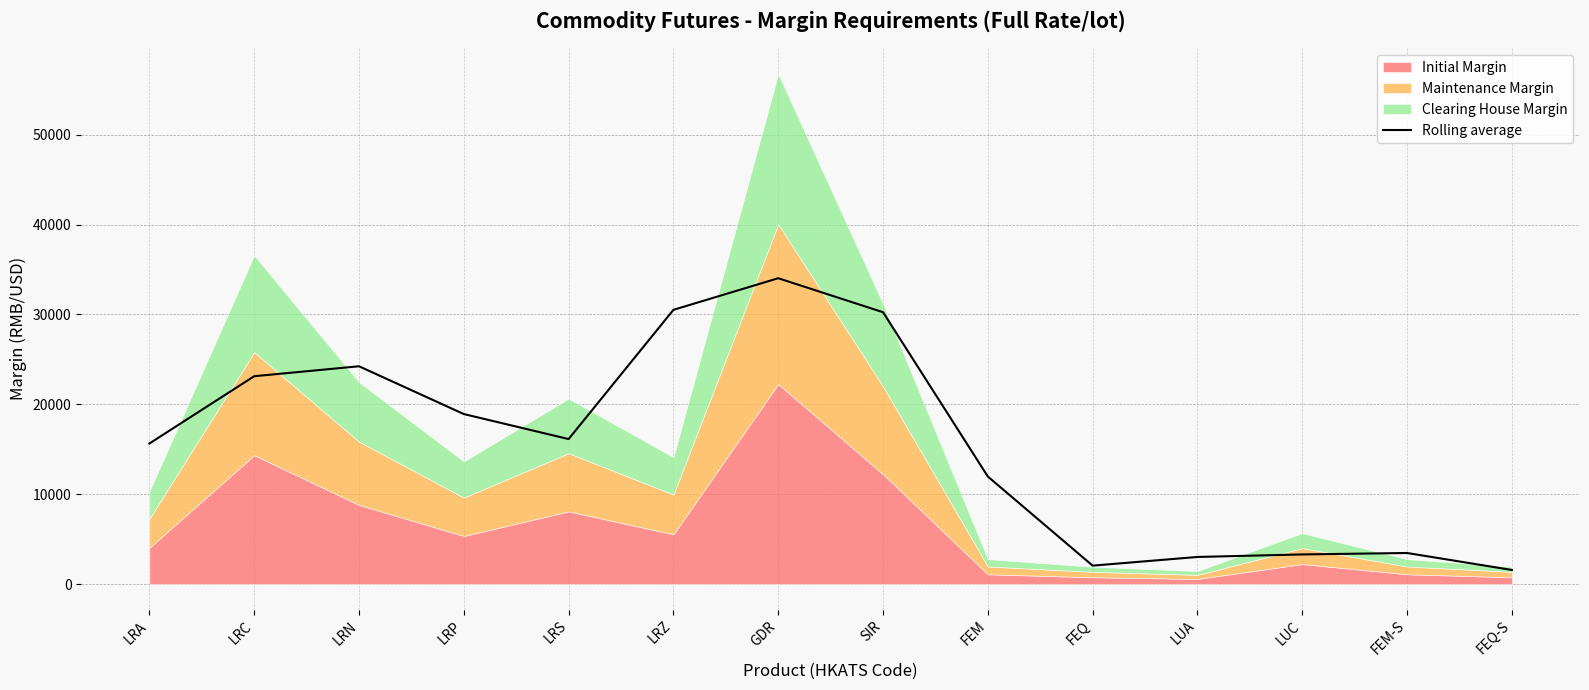

Reading left to right, transcribe all the data shown in this chart.

LRA=15634.3	LRC=23123.3	LRN=24231.7	LRP=18914.3	LRS=16131.0	LRZ=30510.3	GDR=34028.7	SIR=30246.0	FEM=11960.7	FEQ=2045.7	LUA=3011.7	LUC=3293.3	FEM-S=3453.3	FEQ-S=1564.3